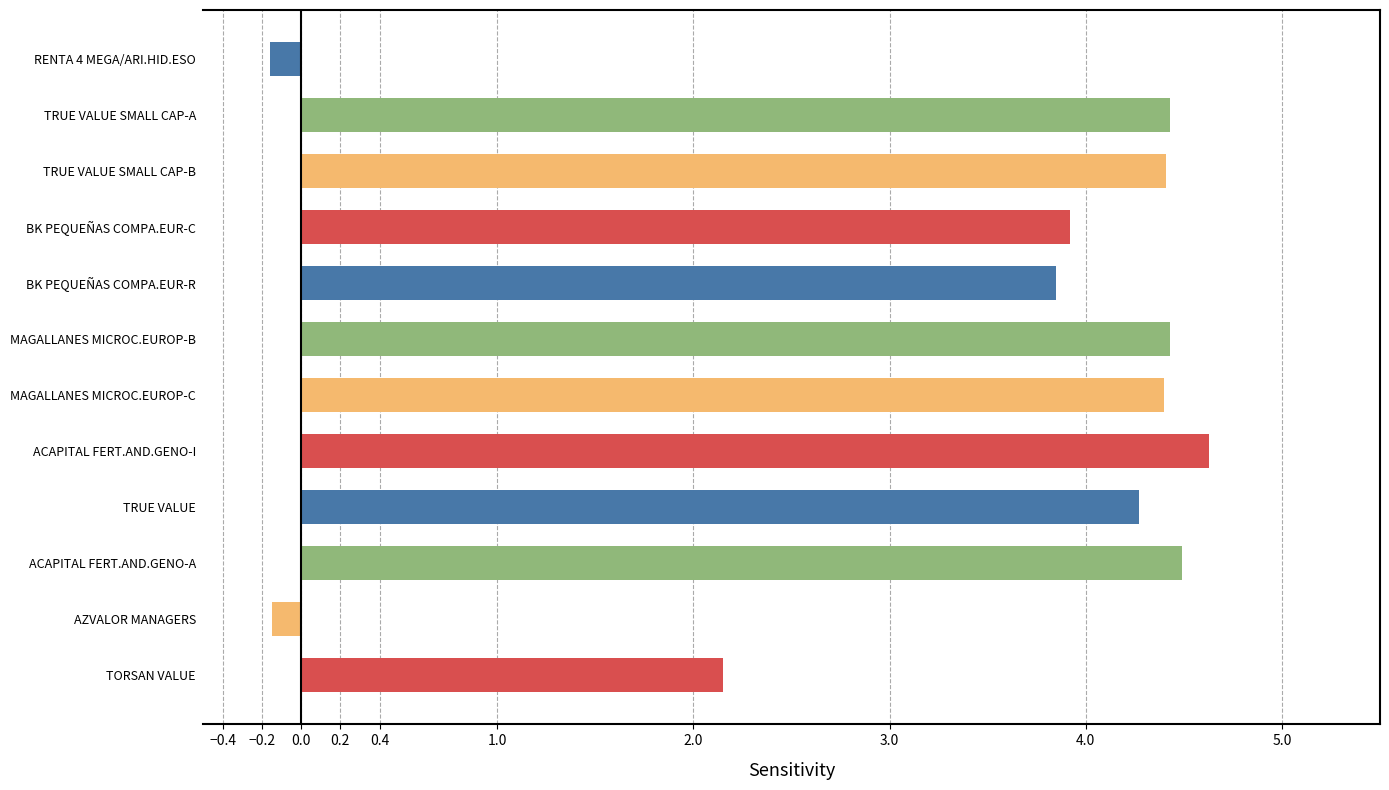

The value at MAGALLANES MICROC.EUROP-B is 2.3. True or false?

False